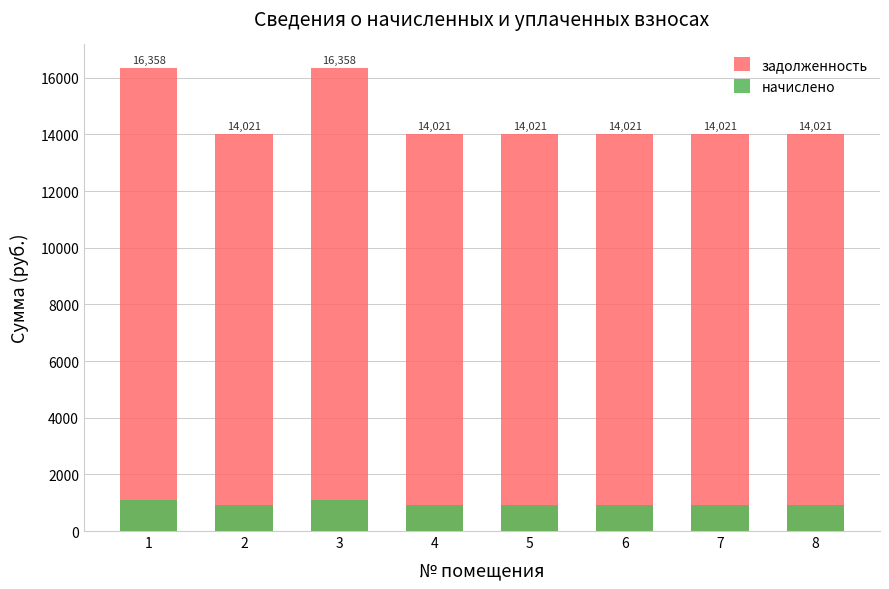

Is the value of задолженность at 3 greater than the value of начислено at 6?

Yes